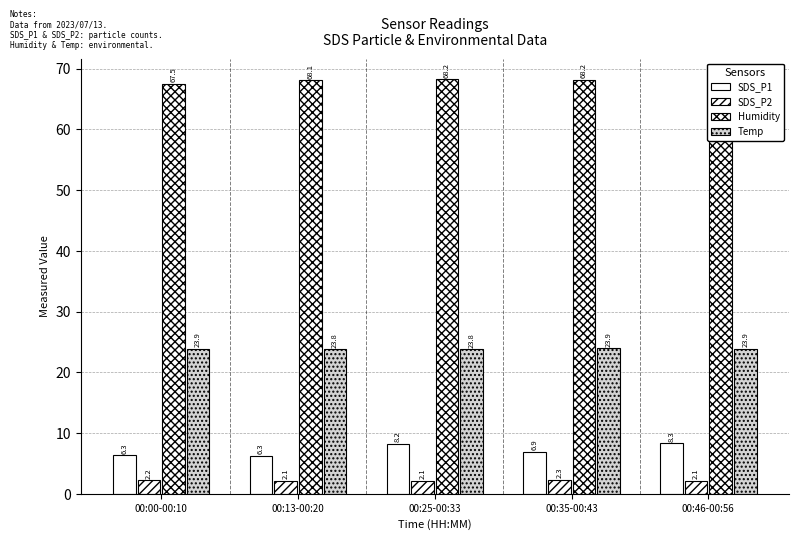

Which label corresponds to the smallest value in the chart?

00:13-00:20